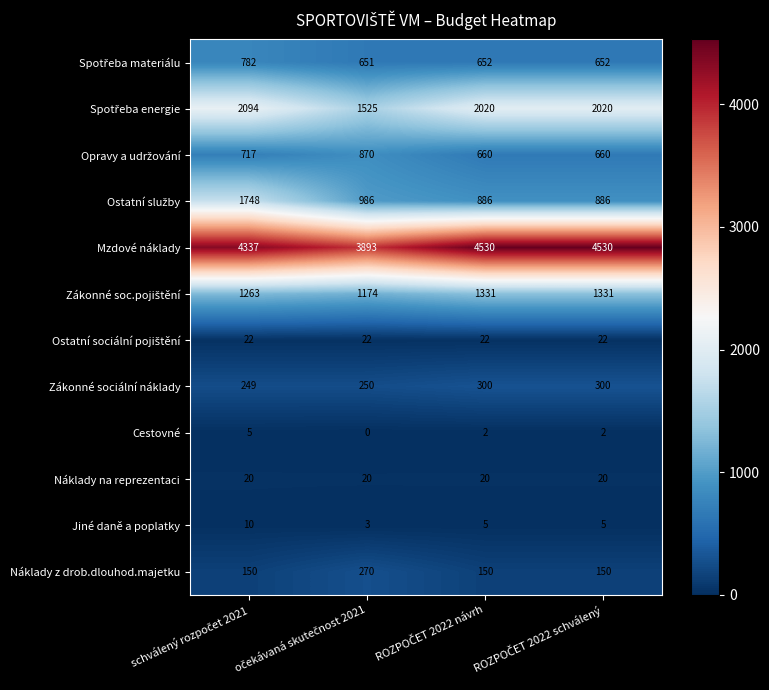

What is the maximum value shown in the chart?

4530